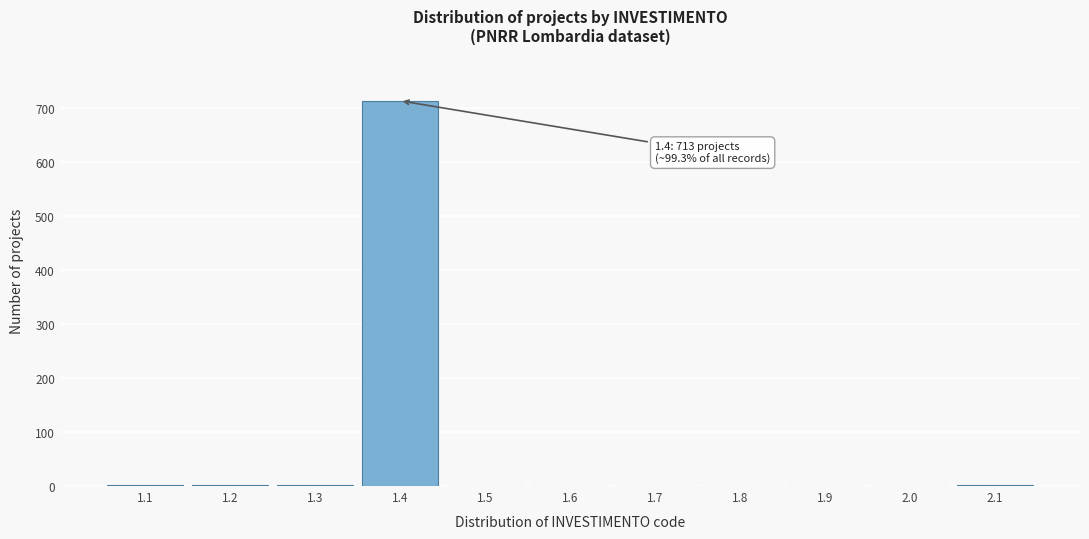

Is it true that the value at 1.8 is 353?

False